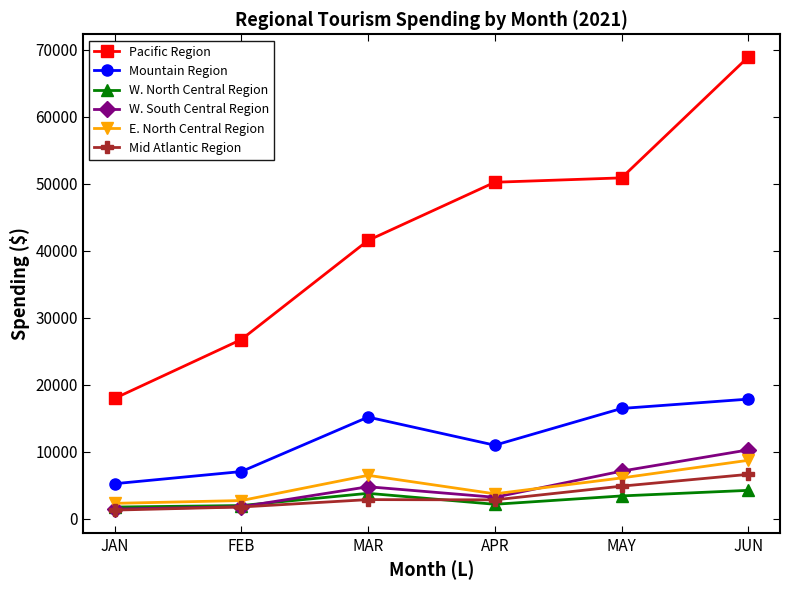

What is the total value across all series at JUN?

116780.4